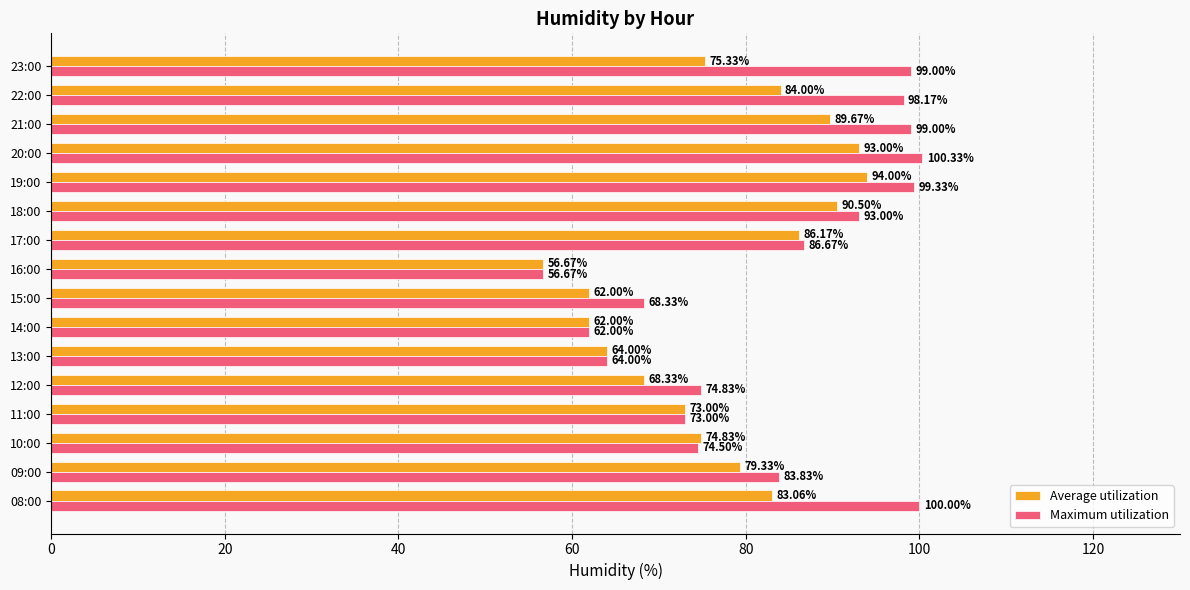

How many data points does each series have?

16